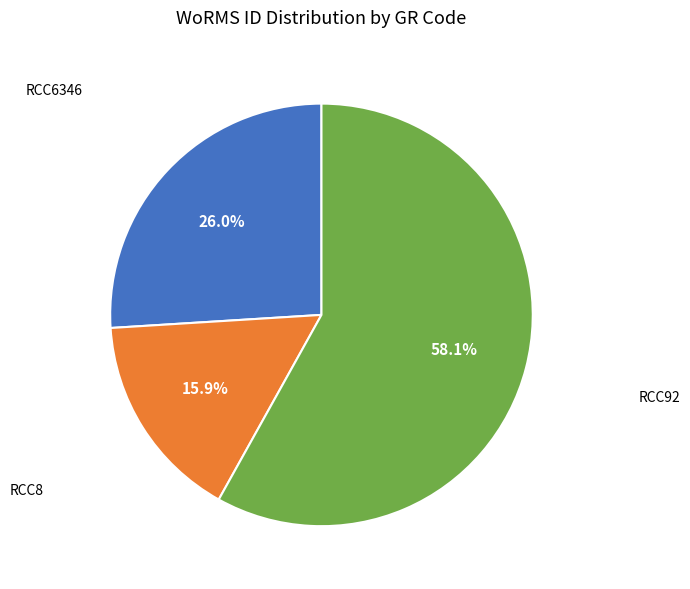

Is there a majority slice in this chart?

Yes